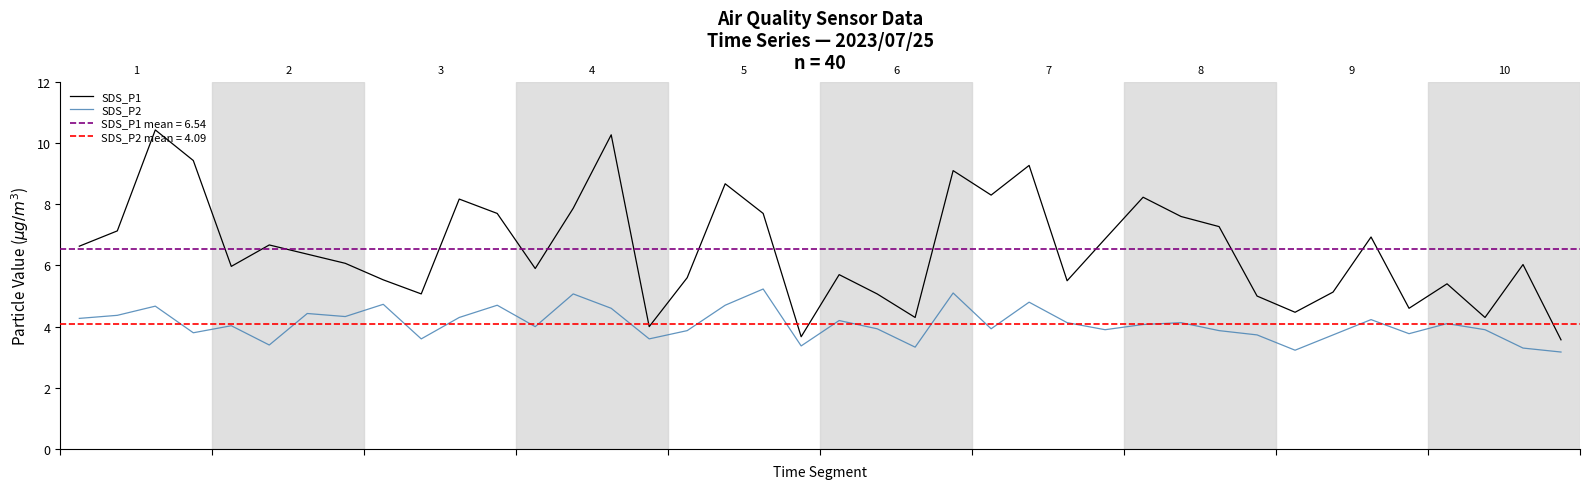

Which series has the widest spread of values?

SDS_P1